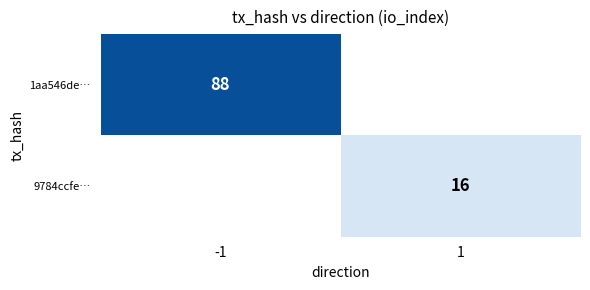

How many distinct data groups are displayed?

2